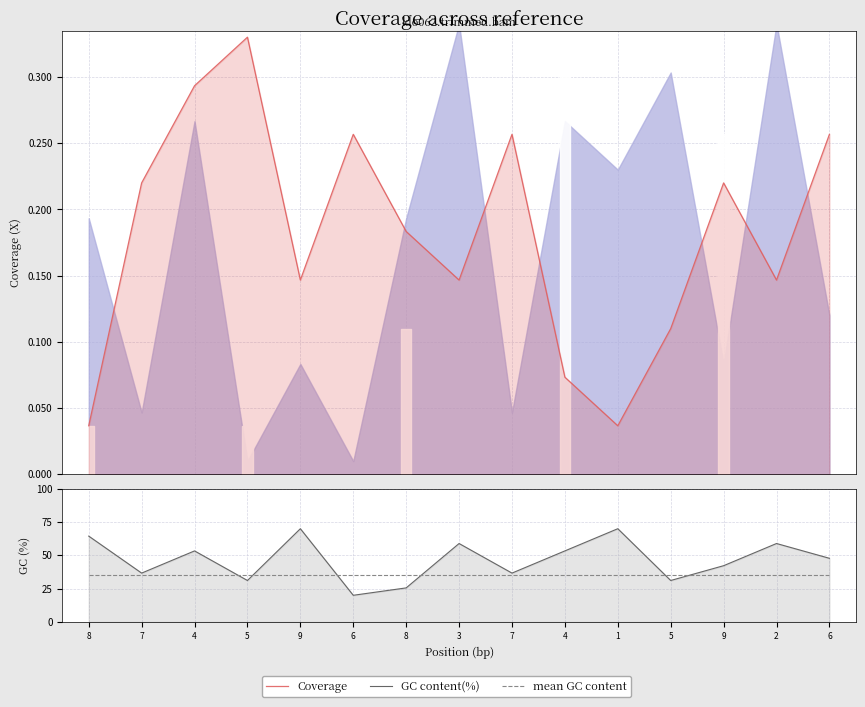

How many Coverage values are between 0 and 1?

15